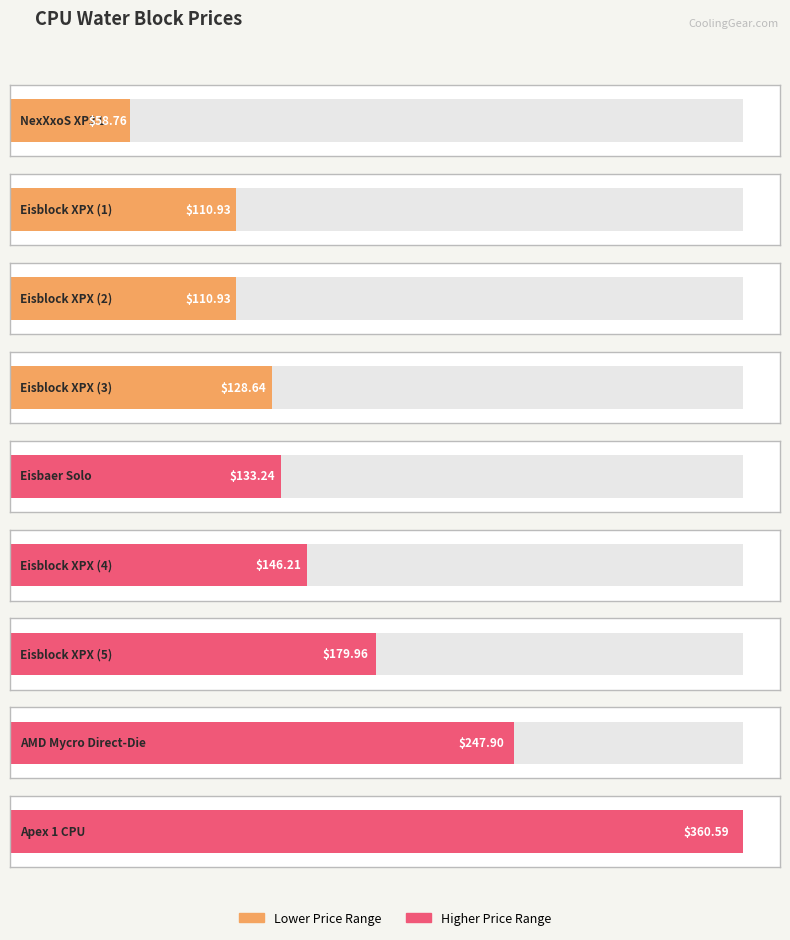

What is the sum of all values?

1477.2